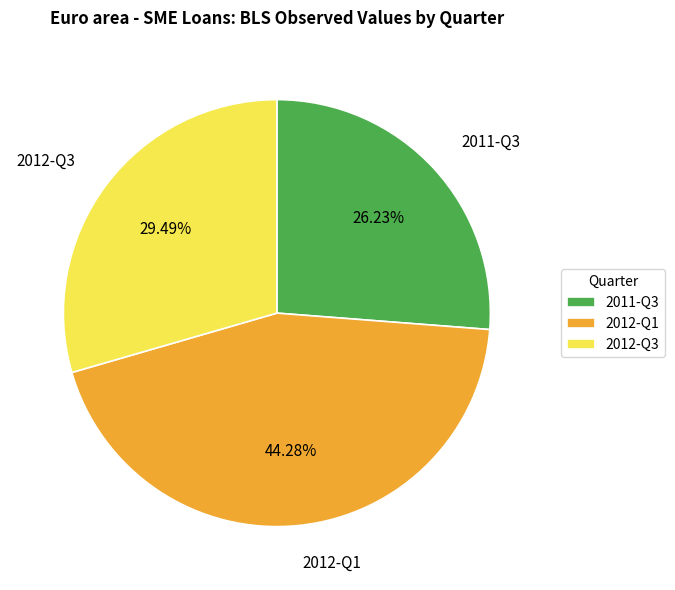

What percentage is the 2011-Q3 slice, to the nearest percent?

26%